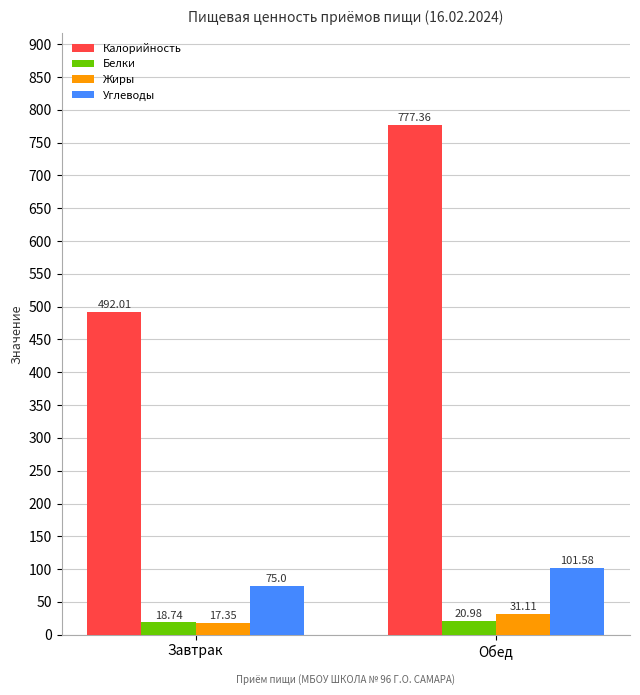

How many distinct data groups are displayed?

4